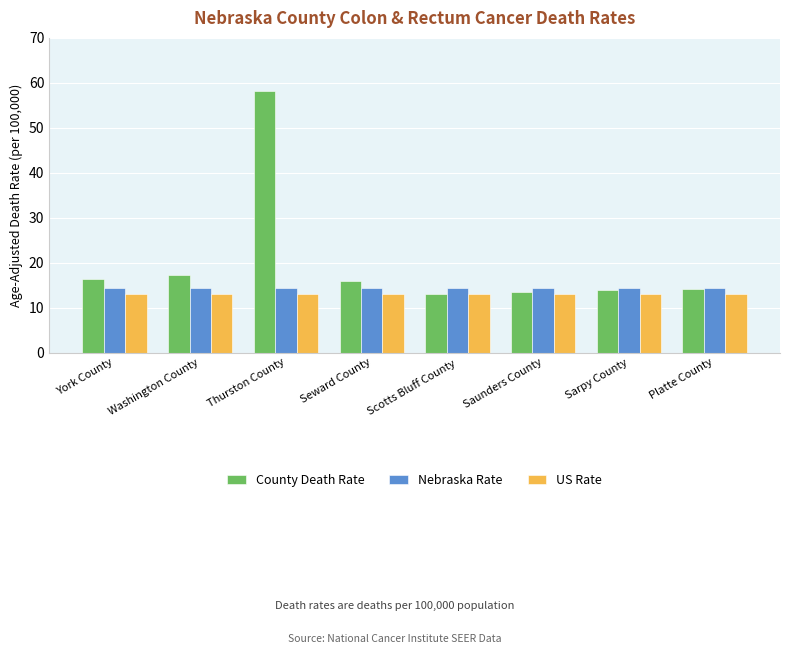

What is the spread (max minus min) of values at Washington County?

4.2